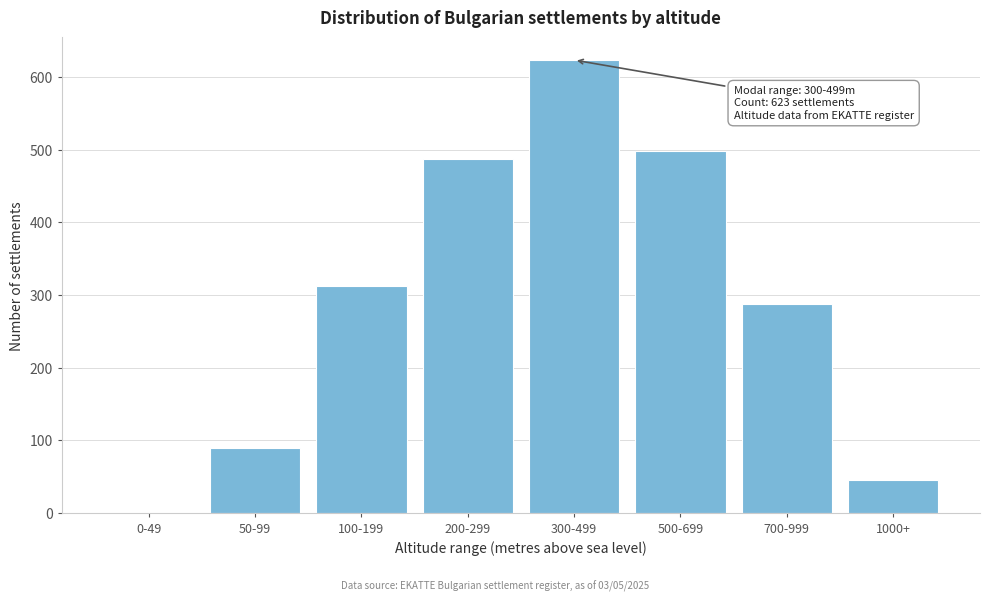

Reading left to right, what are all the values shown in this chart?

0-49=0	50-99=89	100-199=312	200-299=487	300-499=623	500-699=498	700-999=287	1000+=45